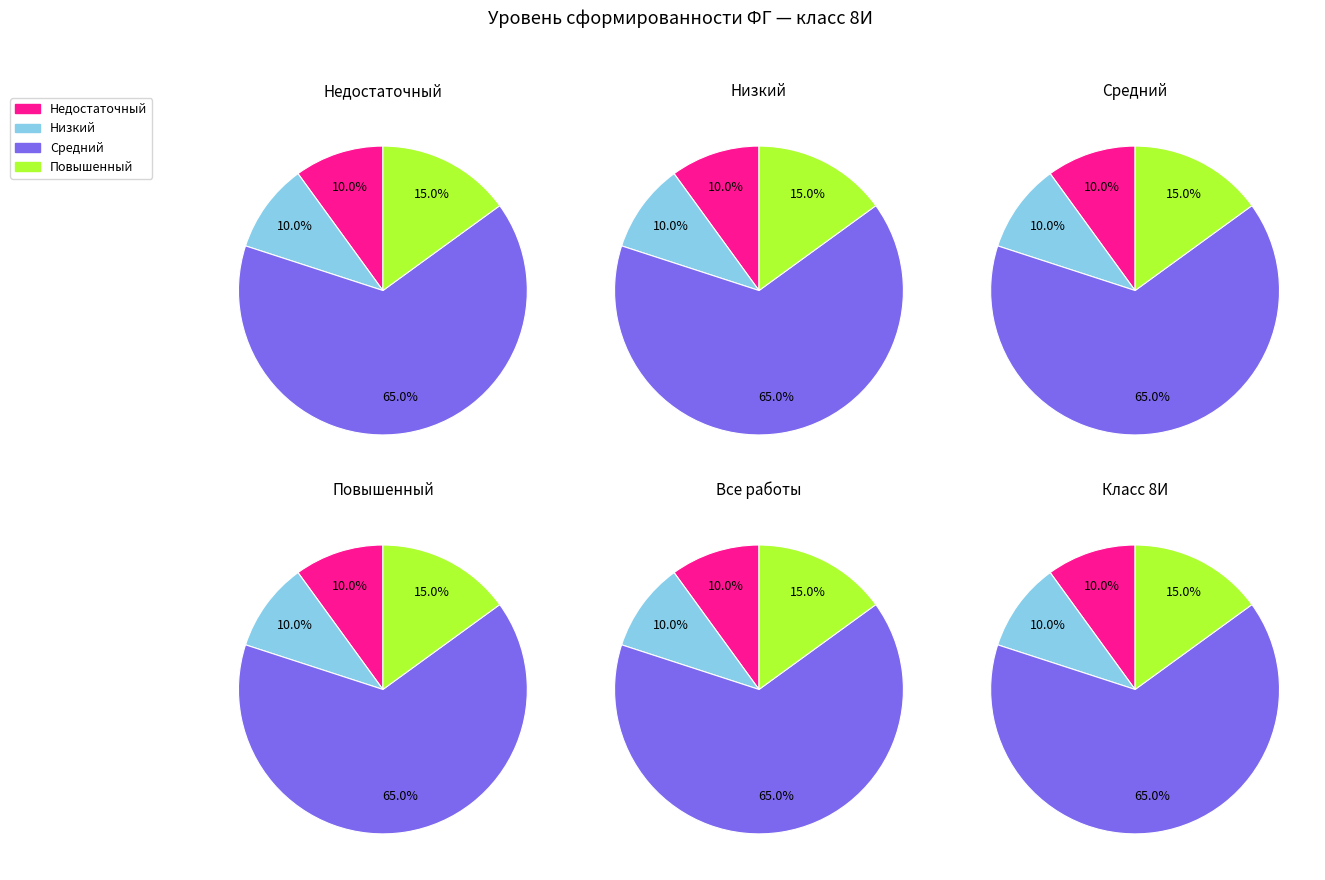

Rank the categories by value from lowest to highest.

Недостаточный, Низкий, Повышенный, Средний